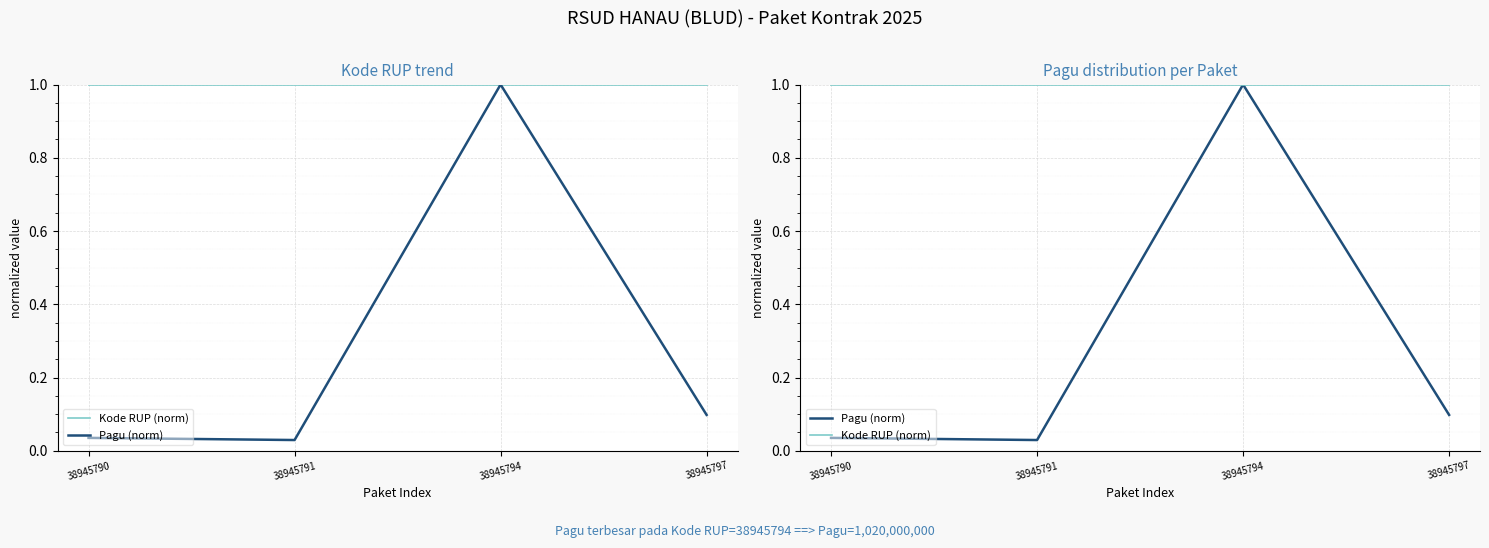

Which series has the widest spread of values?

Pagu (norm)